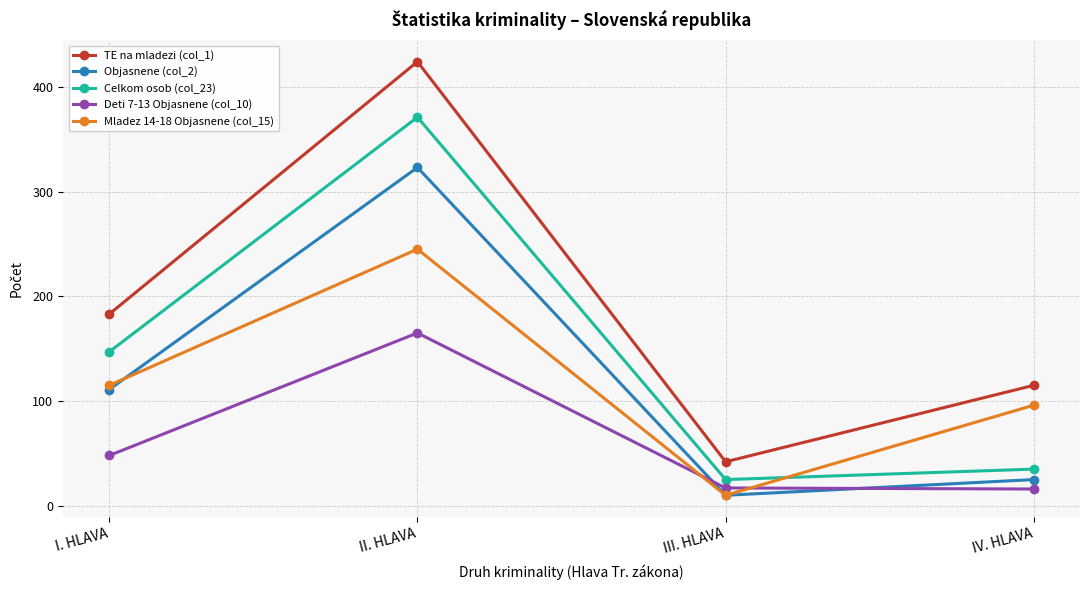

Rank the series by their maximum value, from lowest to highest.

Deti 7-13 Objasnene (col_10), Mladez 14-18 Objasnene (col_15), Objasnene (col_2), Celkom osob (col_23), TE na mladezi (col_1)